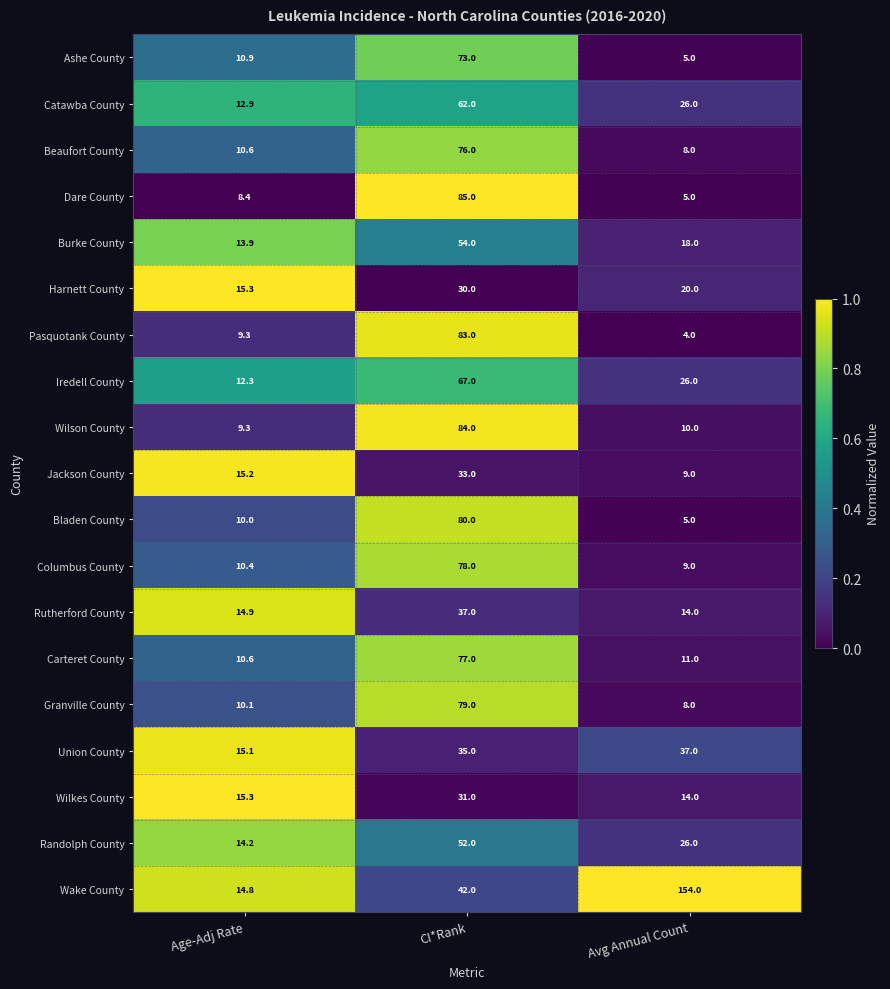

The Catawba County series shows 26.0 at Avg Annual Count. True or false?

True